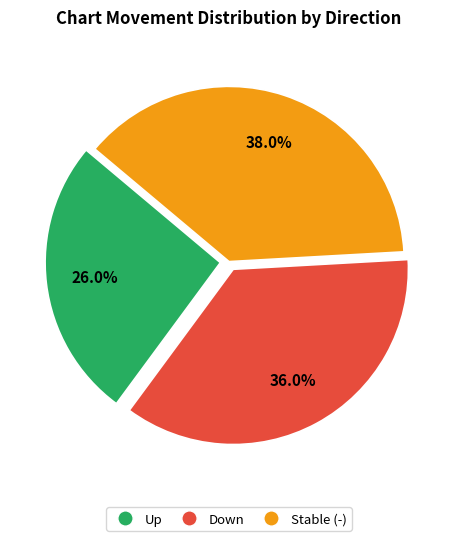

Is there any slice that represents more than half of the pie?

No